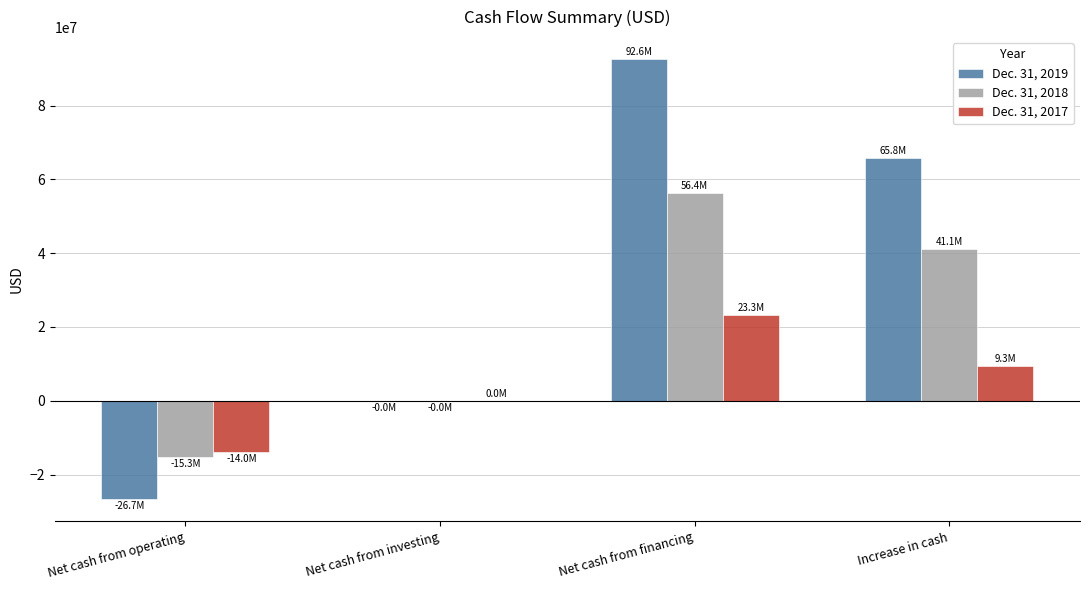

Where does the Dec. 31, 2019 series first go above 65835930?

Net cash from financing